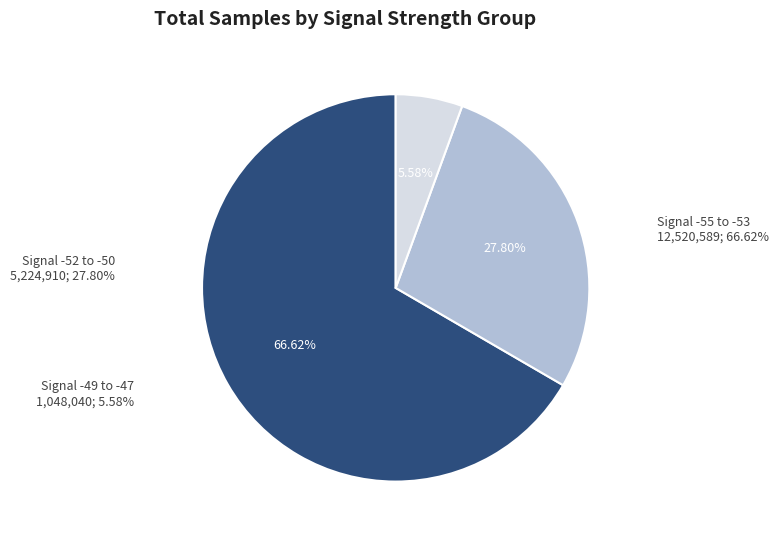

Does any single category account for the majority?

Yes